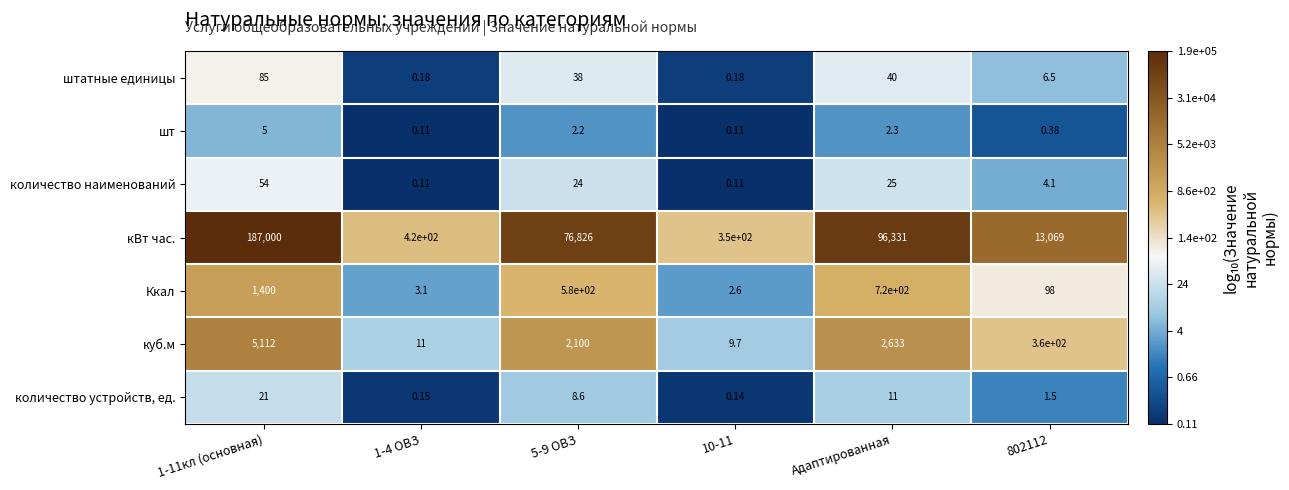

At which label is штатные единицы closest to 42?

Адаптированная